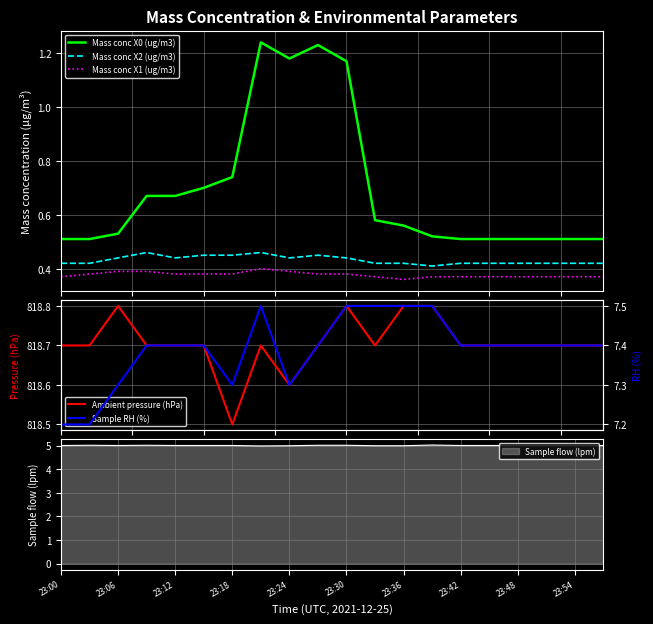

True or false: Mass conc X0 (ug/m3) and Mass conc X2 (ug/m3) intersect in this chart.

False